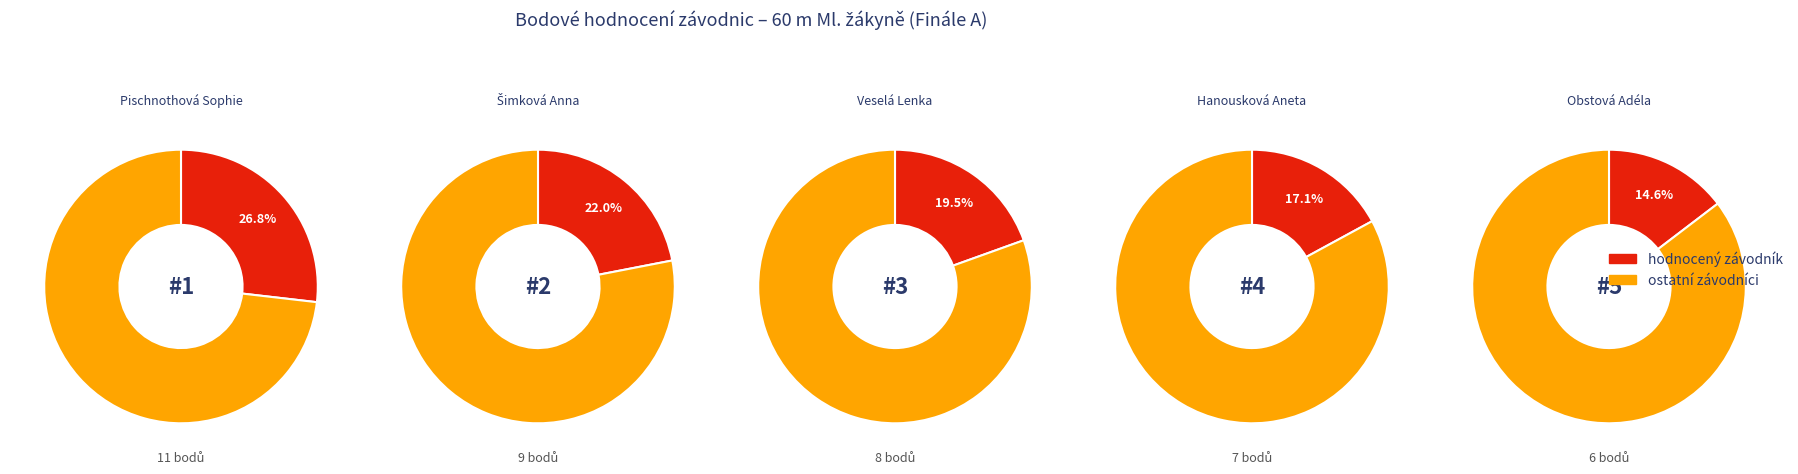

Is it true that Hanousková Aneta is 34% of the pie?

False